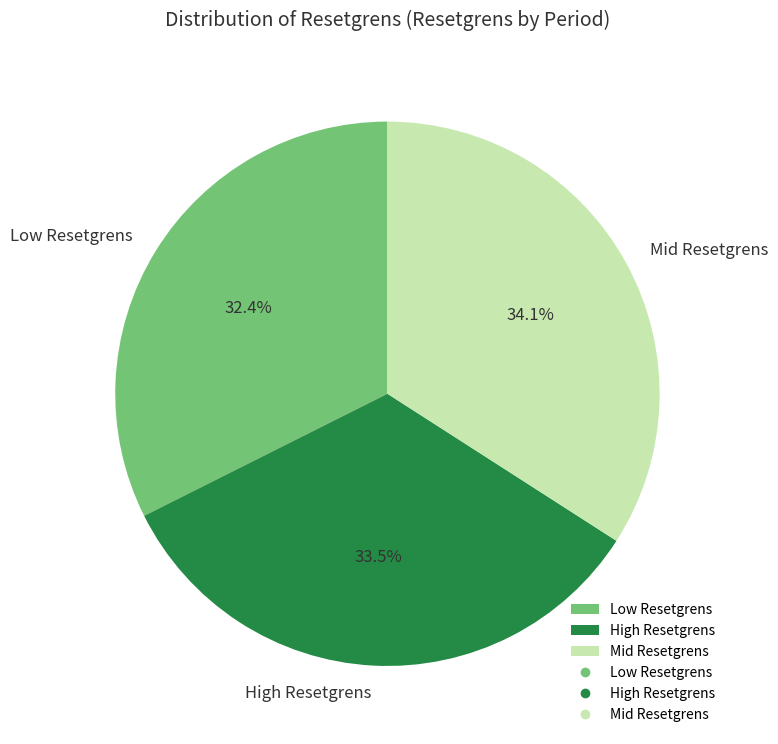

Rank the categories by value from lowest to highest.

Low Resetgrens, High Resetgrens, Mid Resetgrens